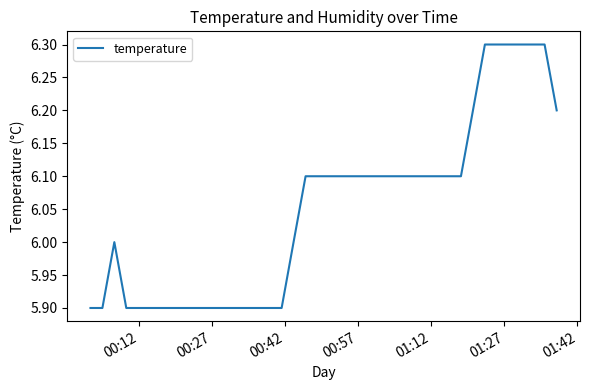

What is the difference between the maximum and minimum values?

0.4